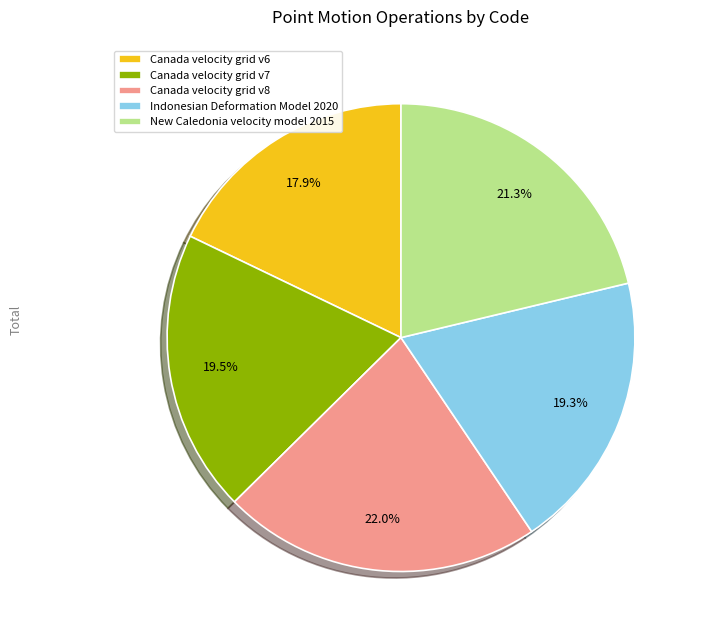

The Canada velocity grid v8 slice represents 14% of the pie. True or false?

False